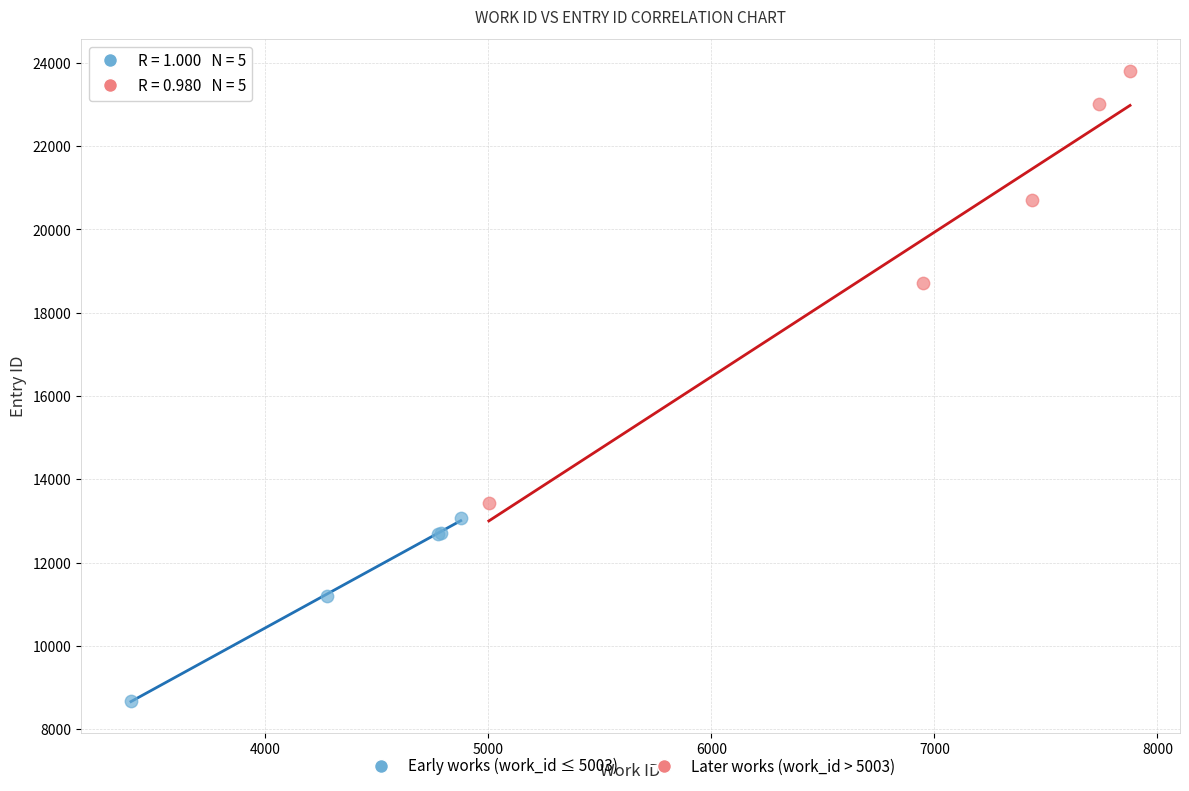

Which series reaches the minimum Y coordinate?

Early works (work_id ≤ 5003)